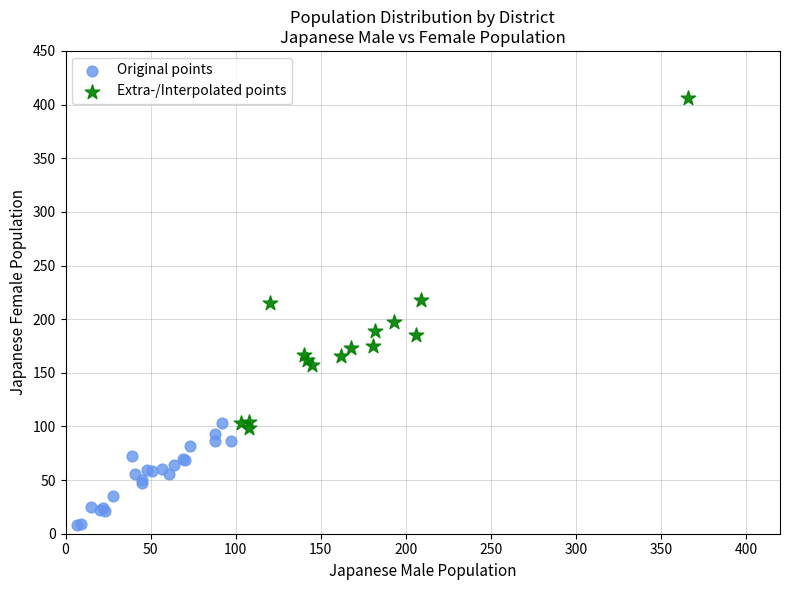

Which series contains the lowest Y value?

Original points